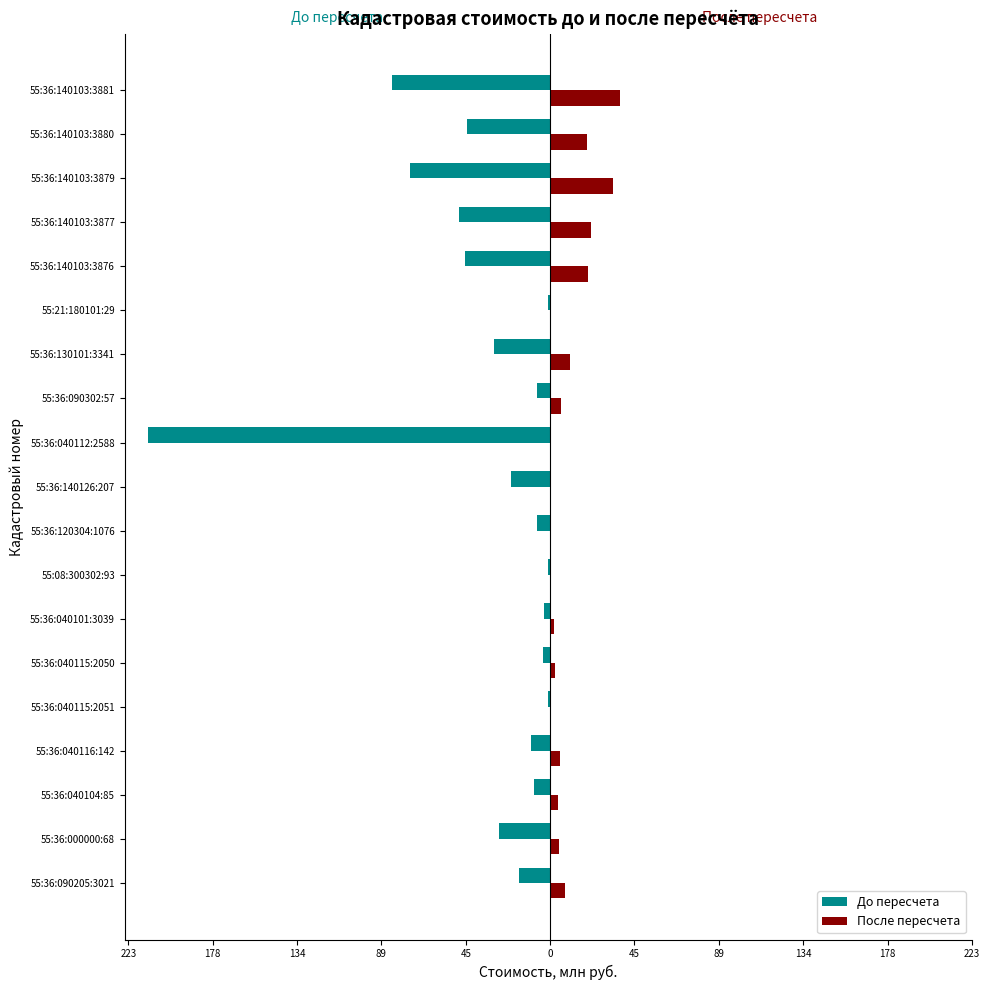

Reading right to left, what are all the values shown in this chart?

До пересчета: -83.5	-43.9	-74.1	-48.1	-45.1	-1.1	-29.5	-7.0	-212.0	-20.5	-6.8	-1.0	-3.2	-3.7	-1.1	-10.2	-8.2	-27.2	-16.3
После пересчета: 37.1	19.5	32.9	21.4	20.0	0.3	10.3	6.0	0.3	0.1	0.0	0.4	2.1	2.5	0.6	5.3	4.3	4.7	8.1